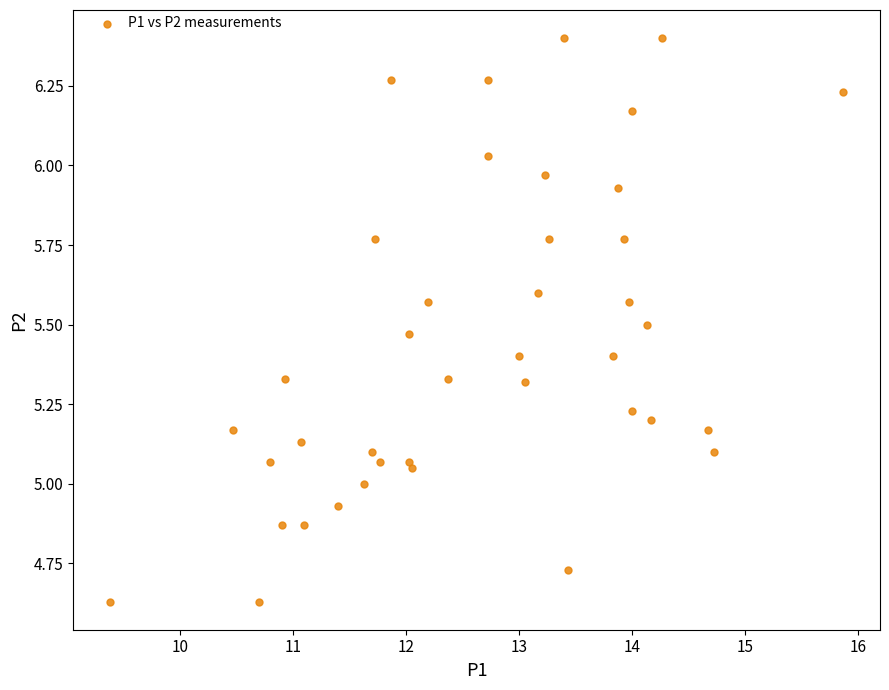

What is the range of X values (max minus min)?

6.5